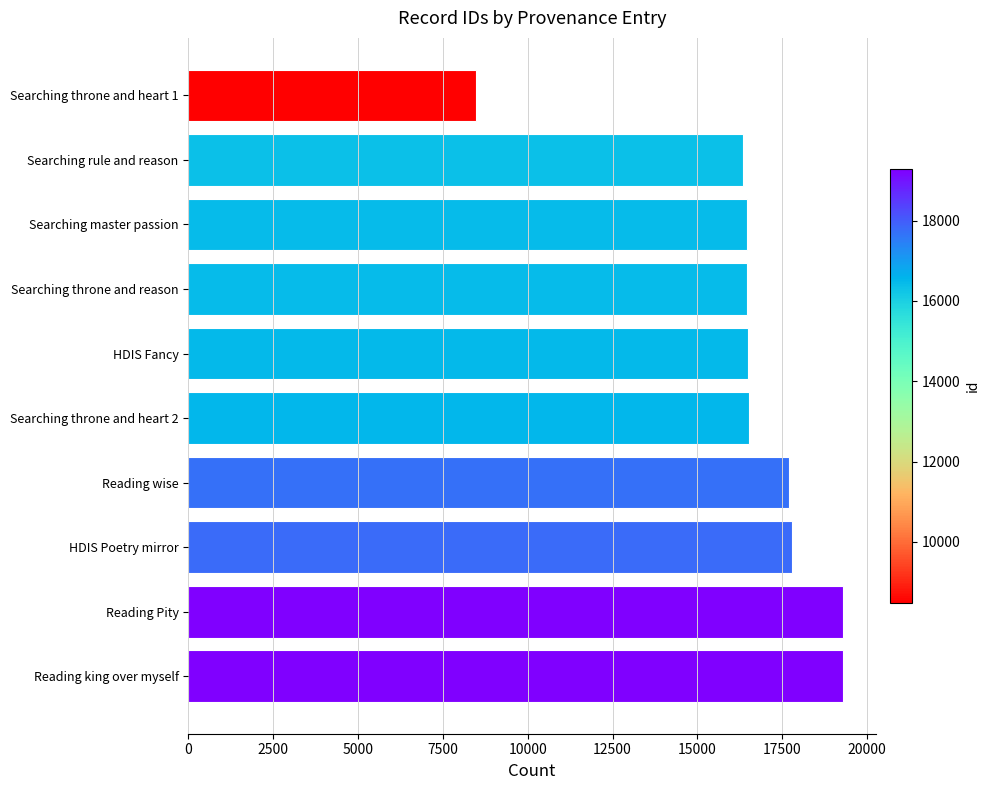

What is the minimum value shown in the chart?

8481